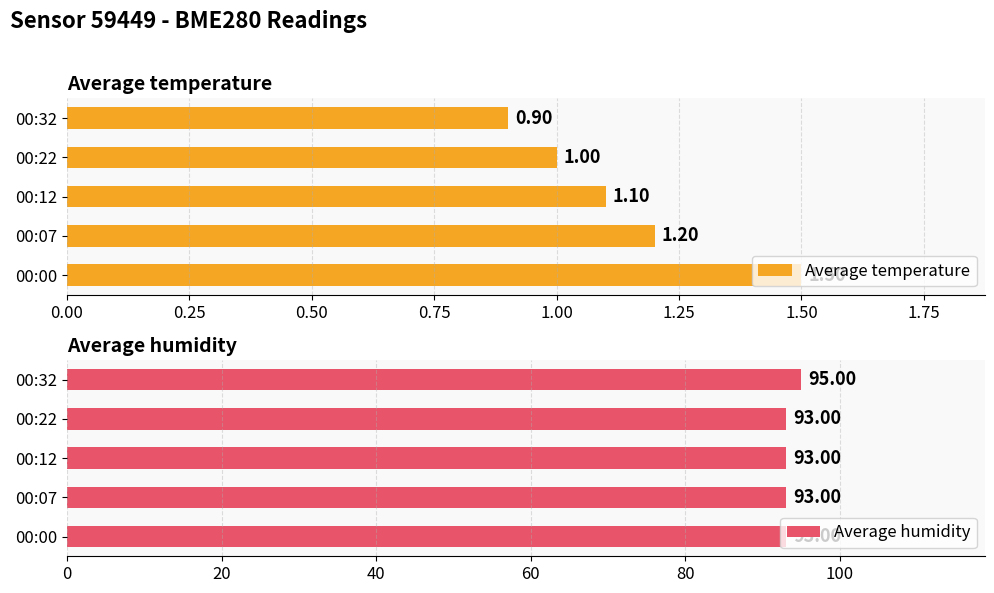

List the series in order of their peak value, lowest first.

Average temperature, Average humidity